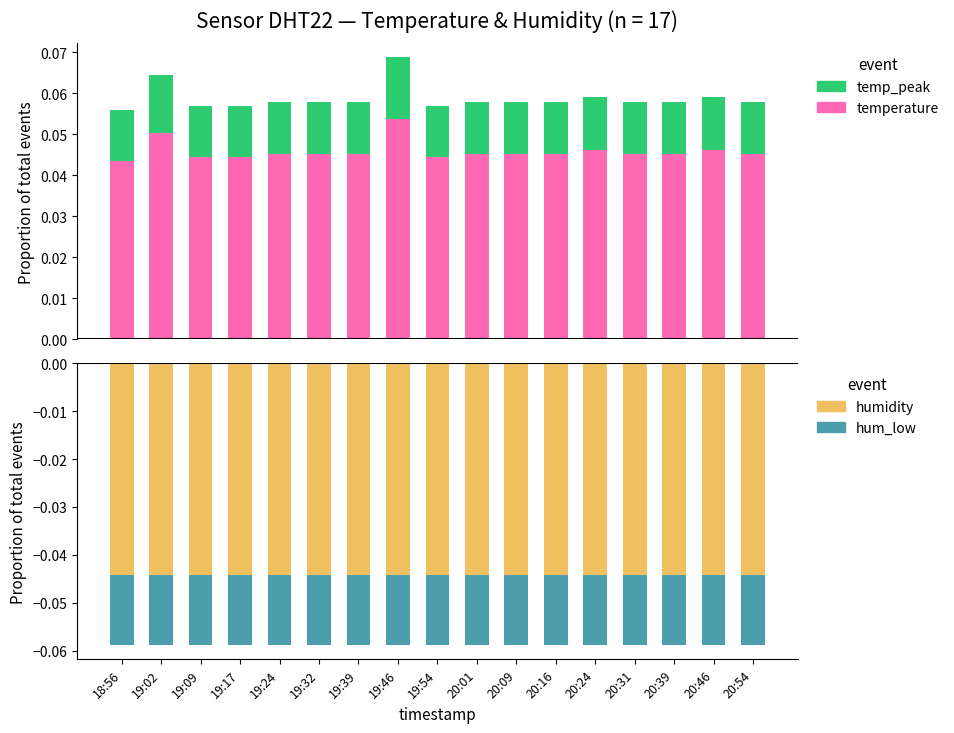

The value of temp_peak at 20:16 is 0.0. True or false?

True